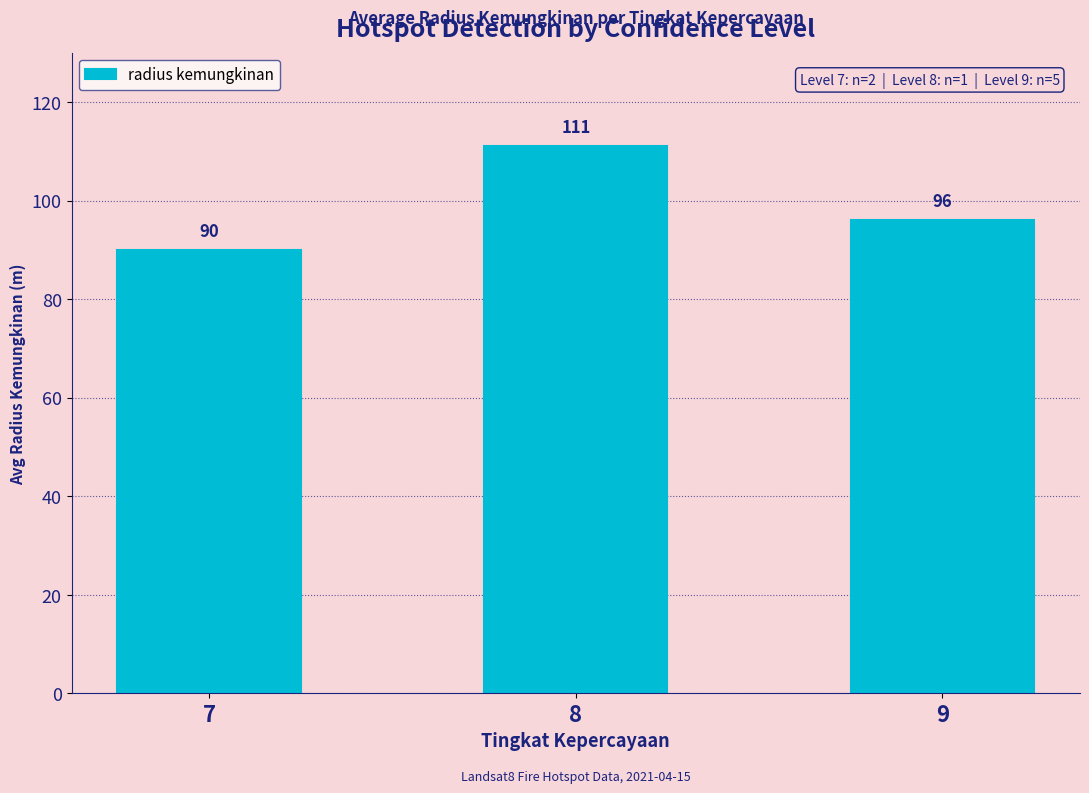

Where is the data nearest to the value 100?

9